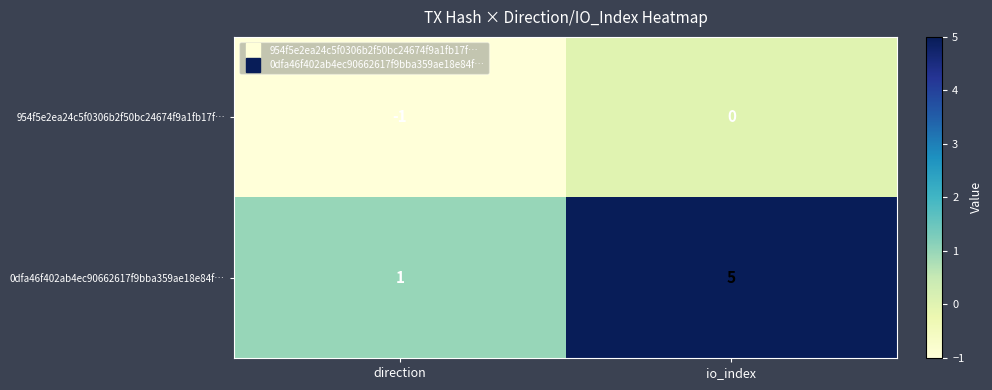

At direction, list the series in order from smallest to largest.

954f5e2ea24c5f0306b2f50bc24674f9a1fb17f…, 0dfa46f402ab4ec90662617f9bba359ae18e84f…